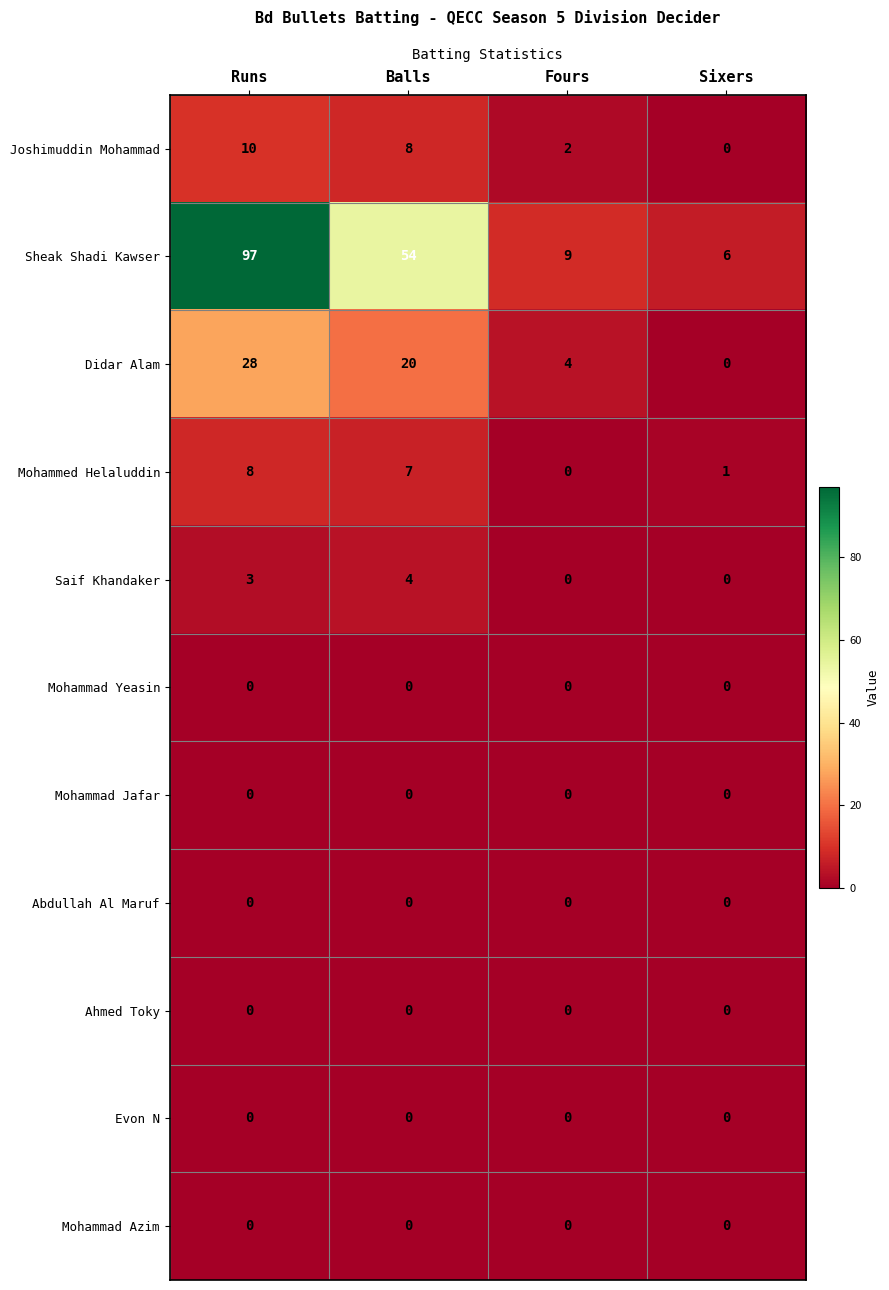

What is the difference between the maximum and minimum values in the Joshimuddin Mohammad series?

10